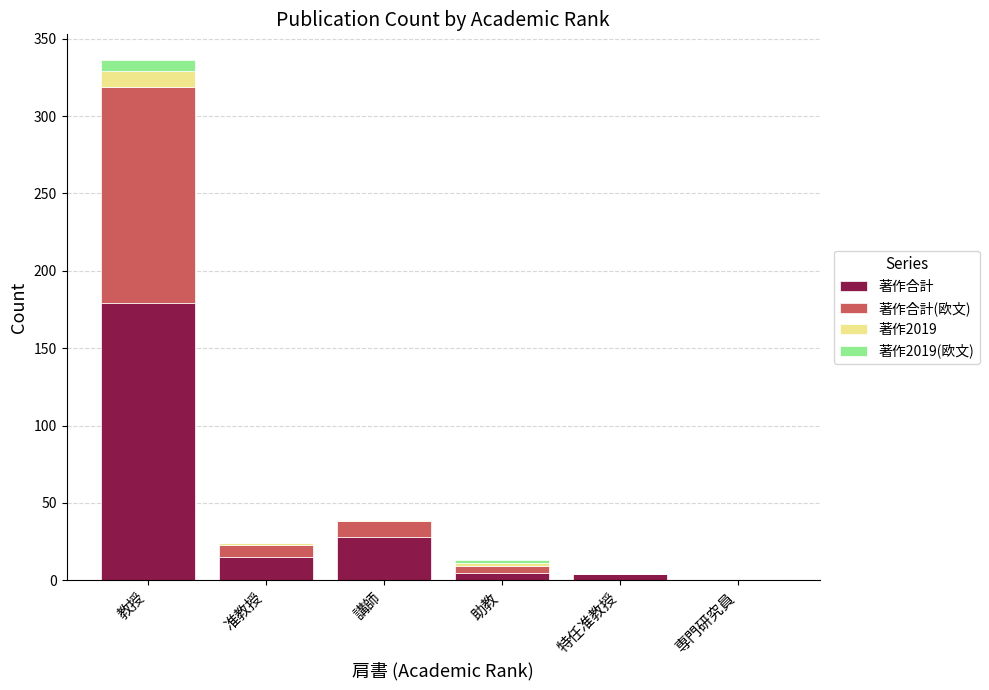

At which category is the sum across all series the highest?

教授